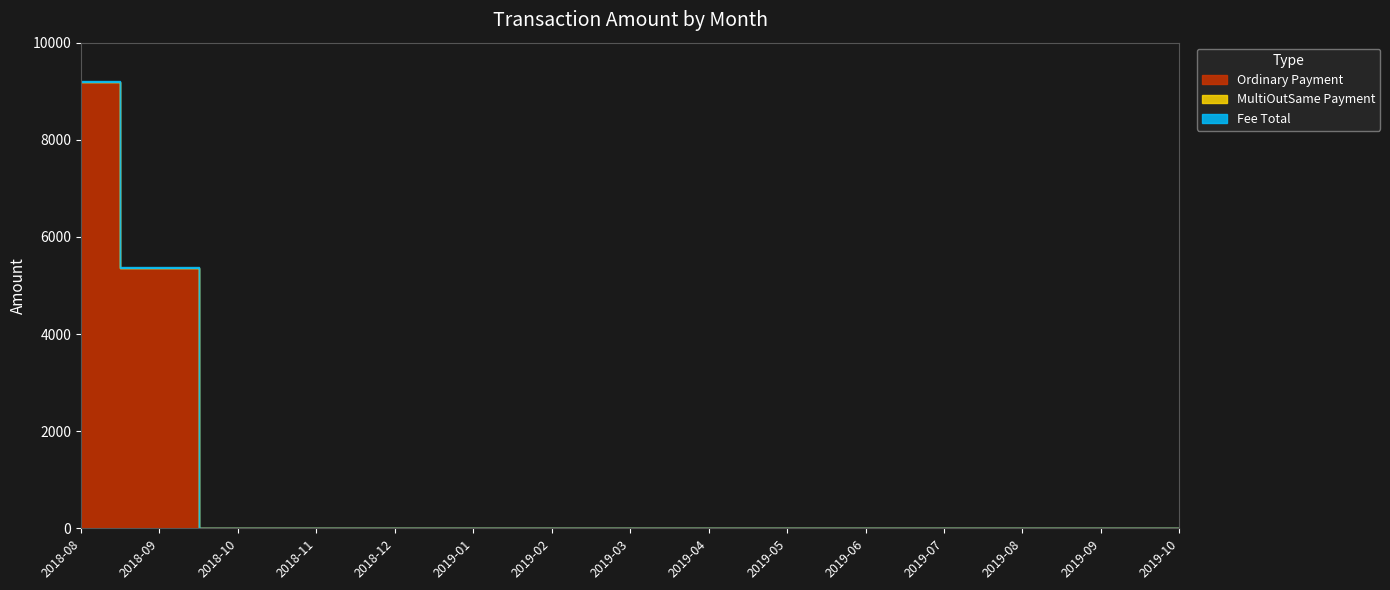

What is the label of the 14th point from the right?

2018-09